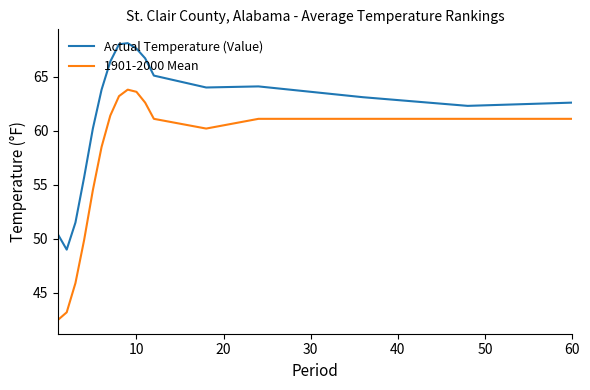

True or false: 1901-2000 Mean and Actual Temperature (Value) cross at least once.

False